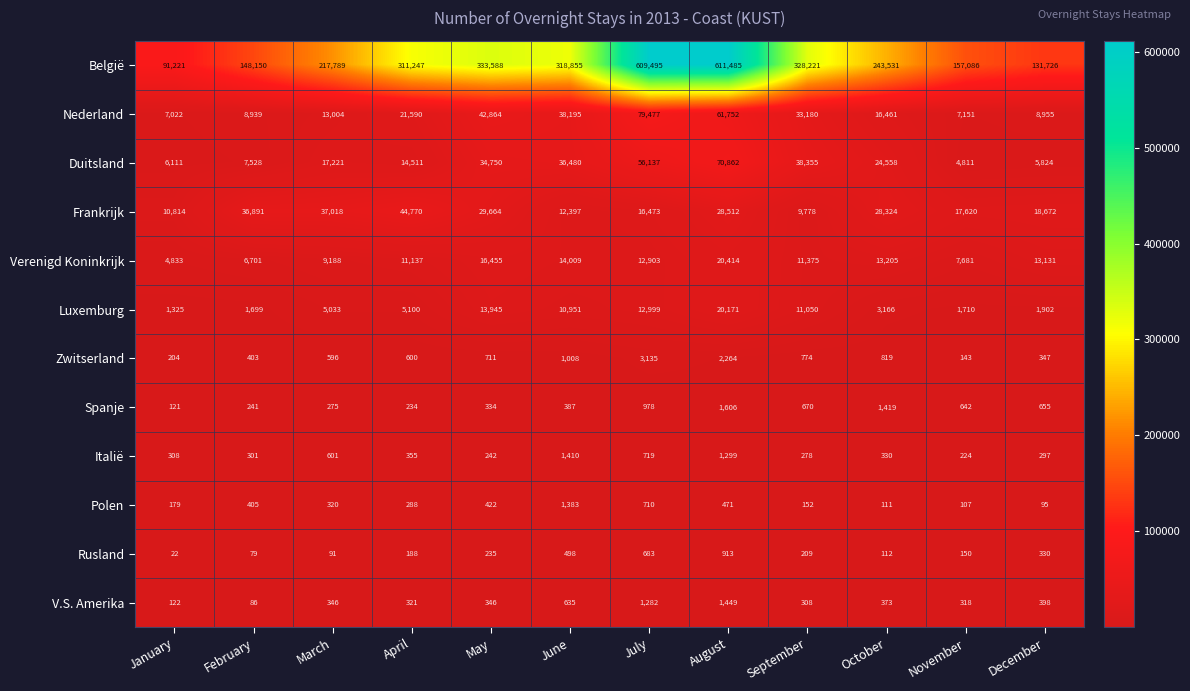

What is the spread (max minus min) of values at July?

608812